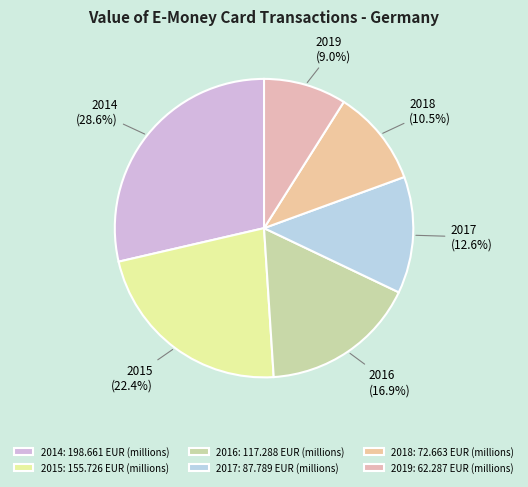

To the nearest percent, what is the difference between the largest and smallest slice percentages?

20%